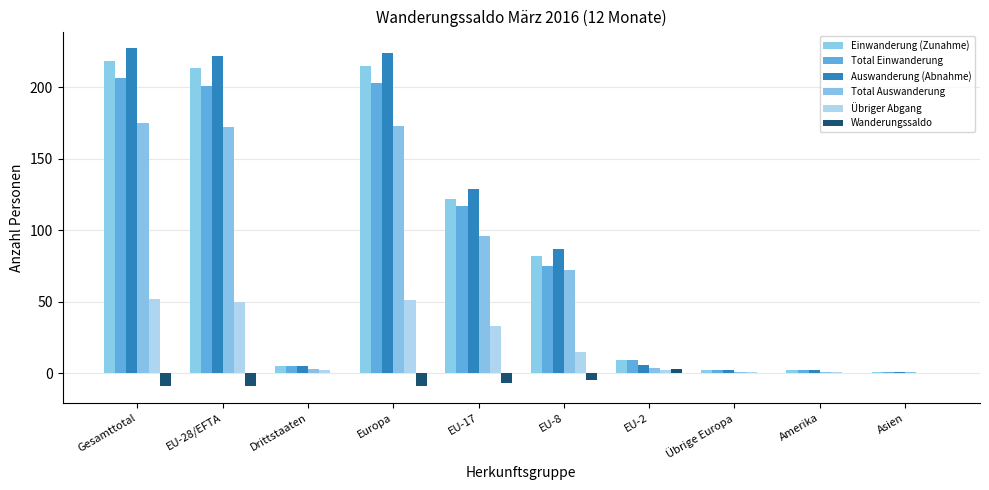

Count the number of categories in the chart.

10